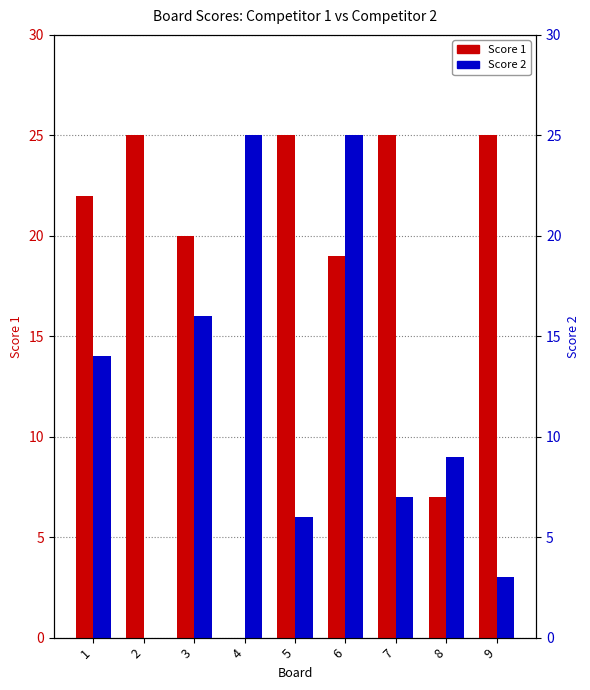

The value of Score 1 at 7 is 25. True or false?

True